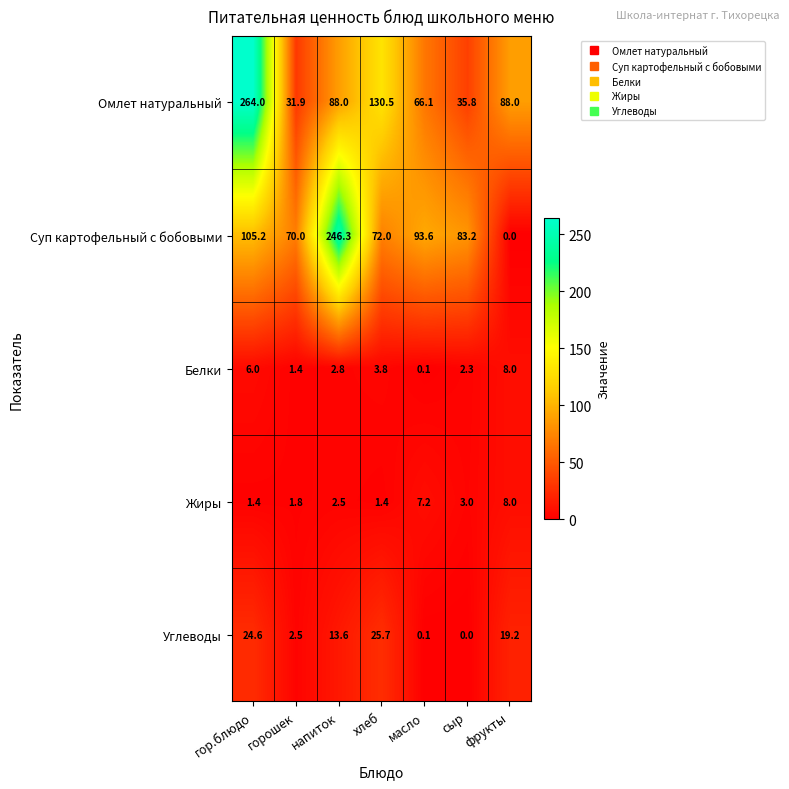

True or false: Углеводы has a value of 0.6 at горошек.

False